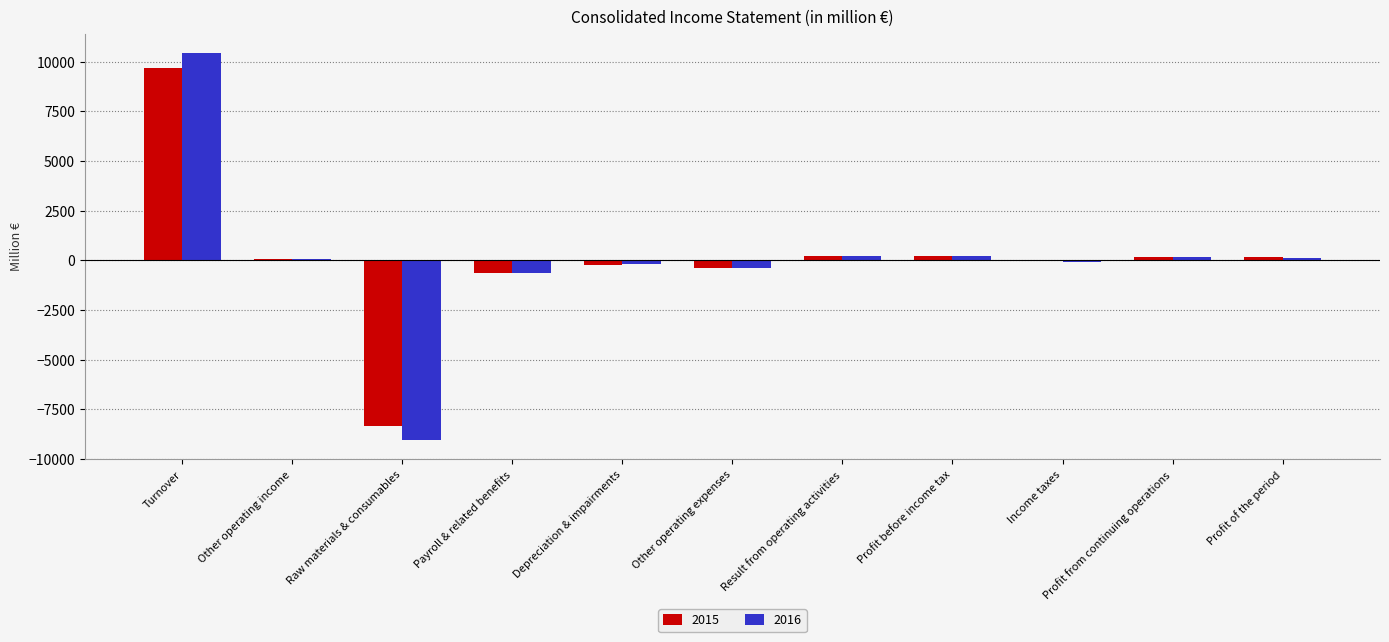

True or false: 2016 has a value of -15498.6 at Raw materials & consumables.

False